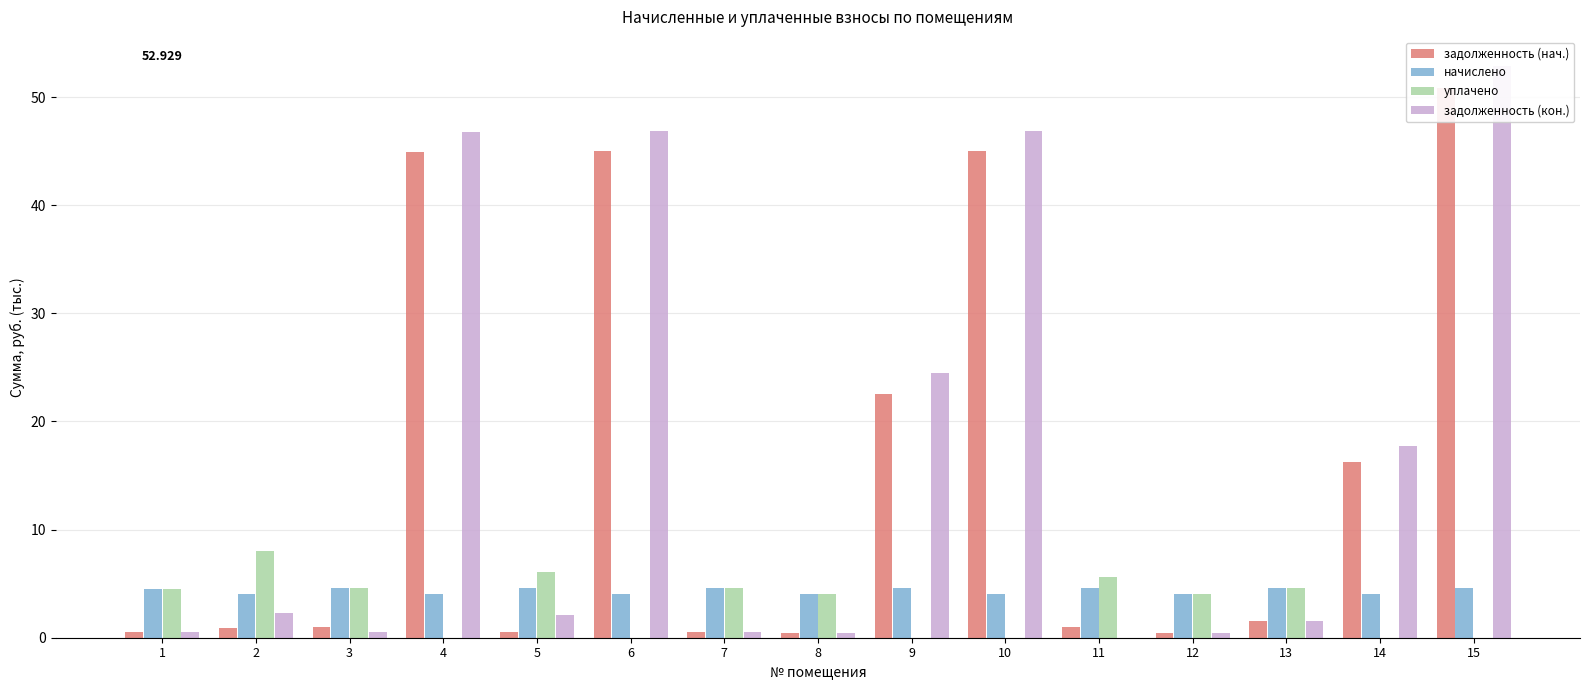

Is it true that начислено equals 1.2 at 11?

False